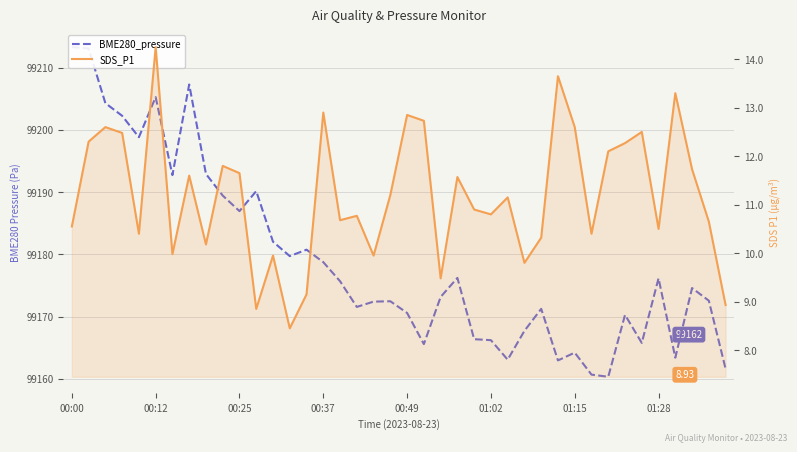

Is the value of BME280_pressure at 00:12 greater than the value of SDS_P1 at 21?

Yes